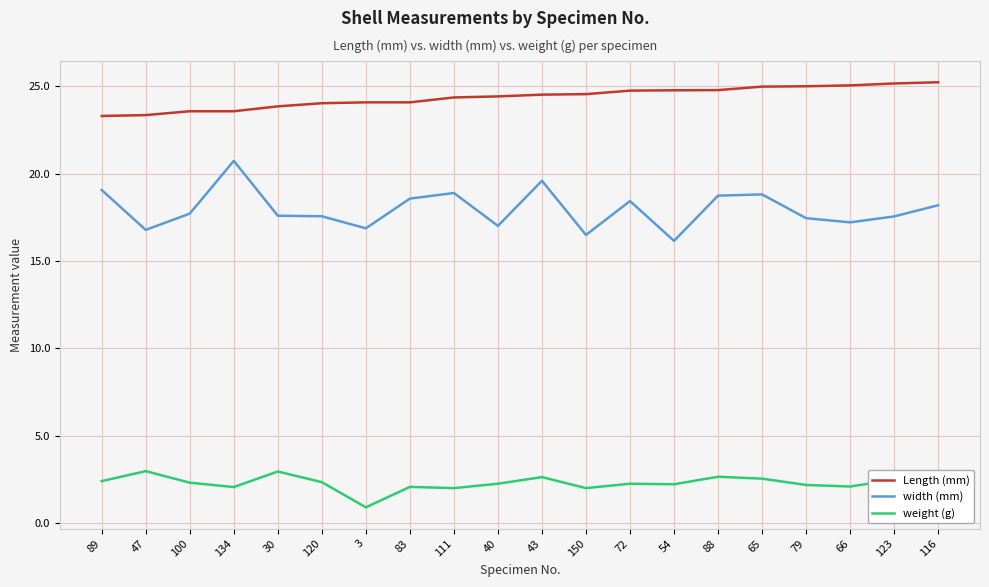

At which category does the chart reach its minimum across all series?

3